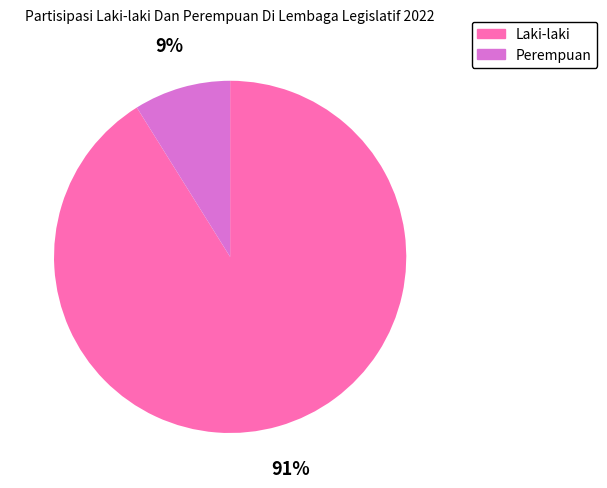

Count the number of slices in the pie.

2